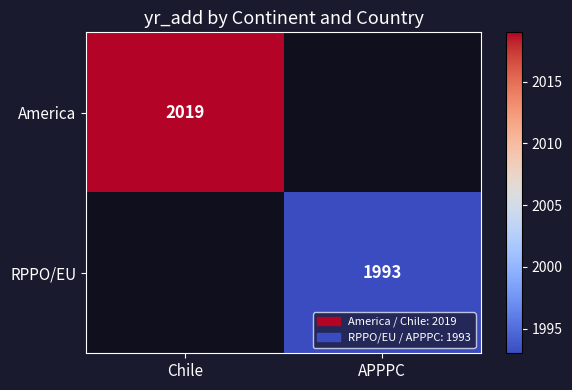

Is the value of America at Chile greater than the value of RPPO/EU at APPPC?

Yes